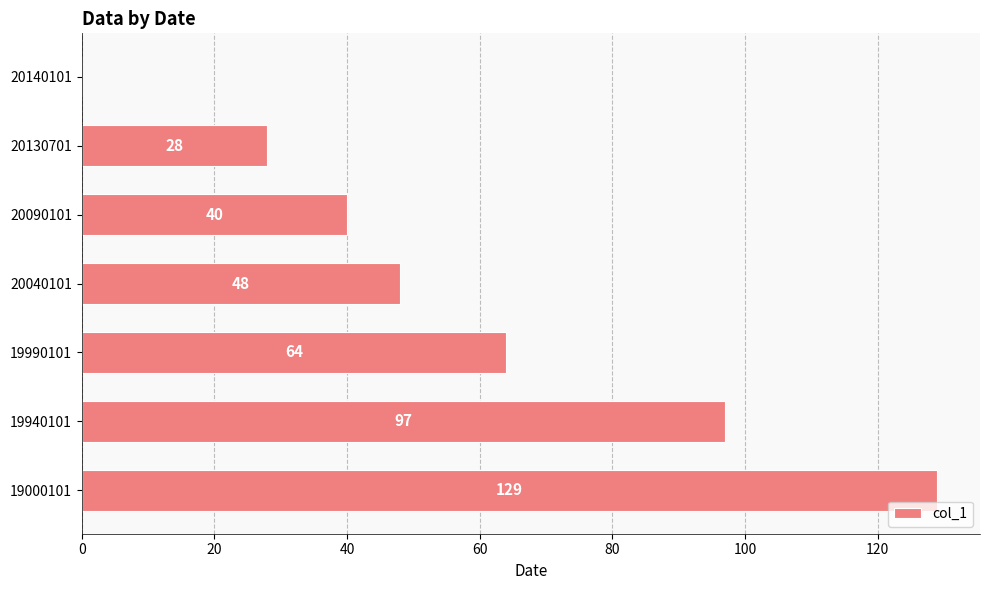

Are the bars grouped side by side (vs. stacked)?

No